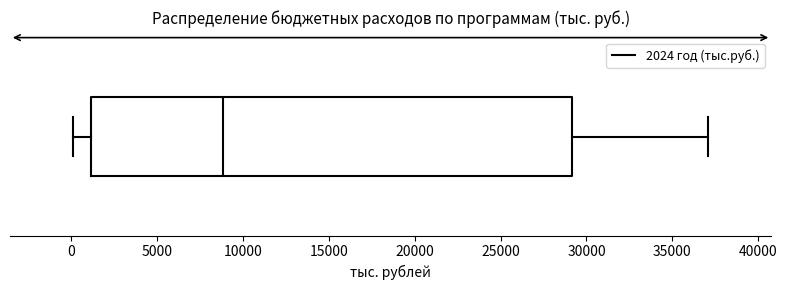

Where does the right whisker of the box end on the x-axis? The values are not printed on the chart, so give them approximately, as read against the axis.

37000